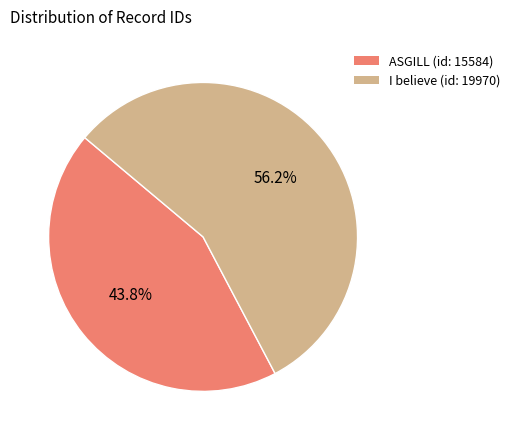

To the nearest percent, what percentage of the pie is I believe (id: 19970)?

56%